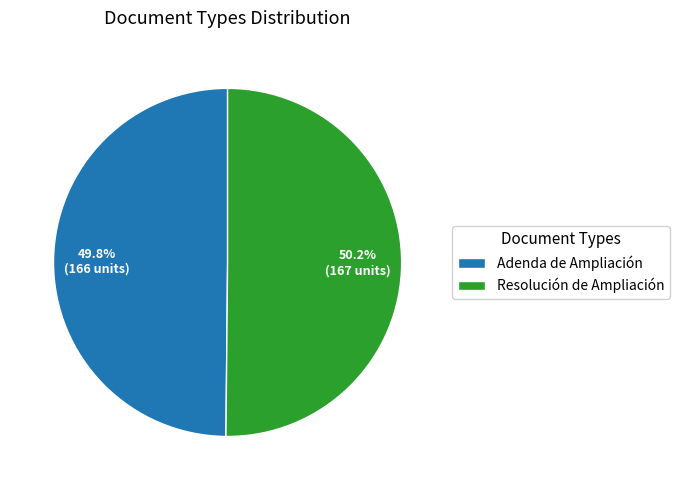

How many segments does this pie chart have?

2